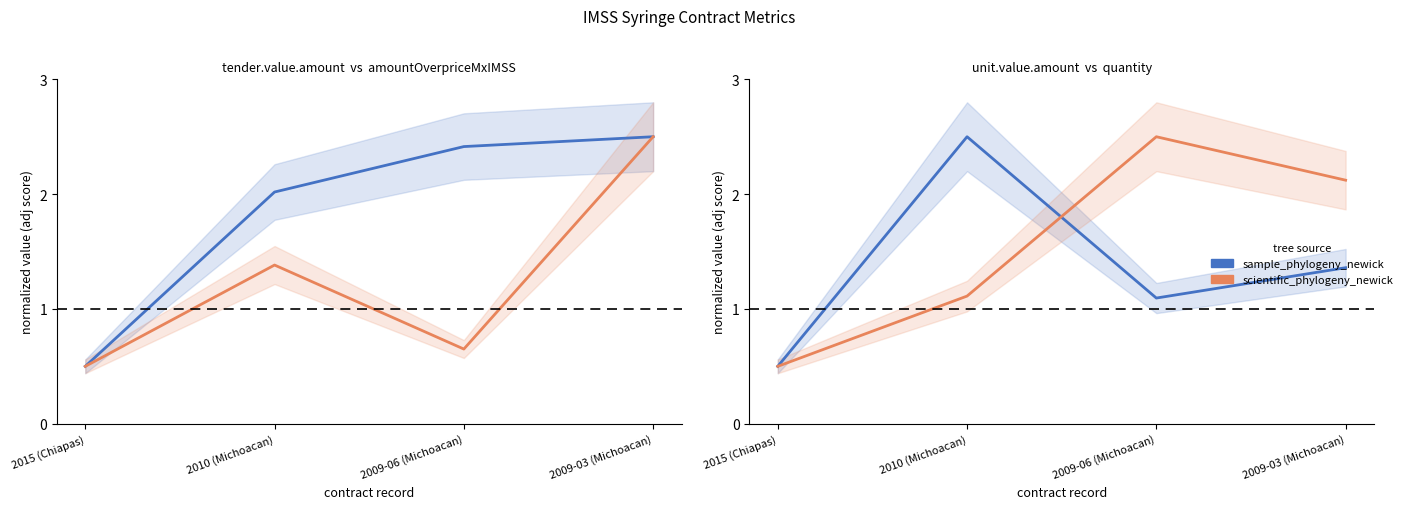

The value of contracts.items.unit.value.amountOverpriceMxIMSS at 2009-03 (Michoacan) is 0.8. True or false?

False